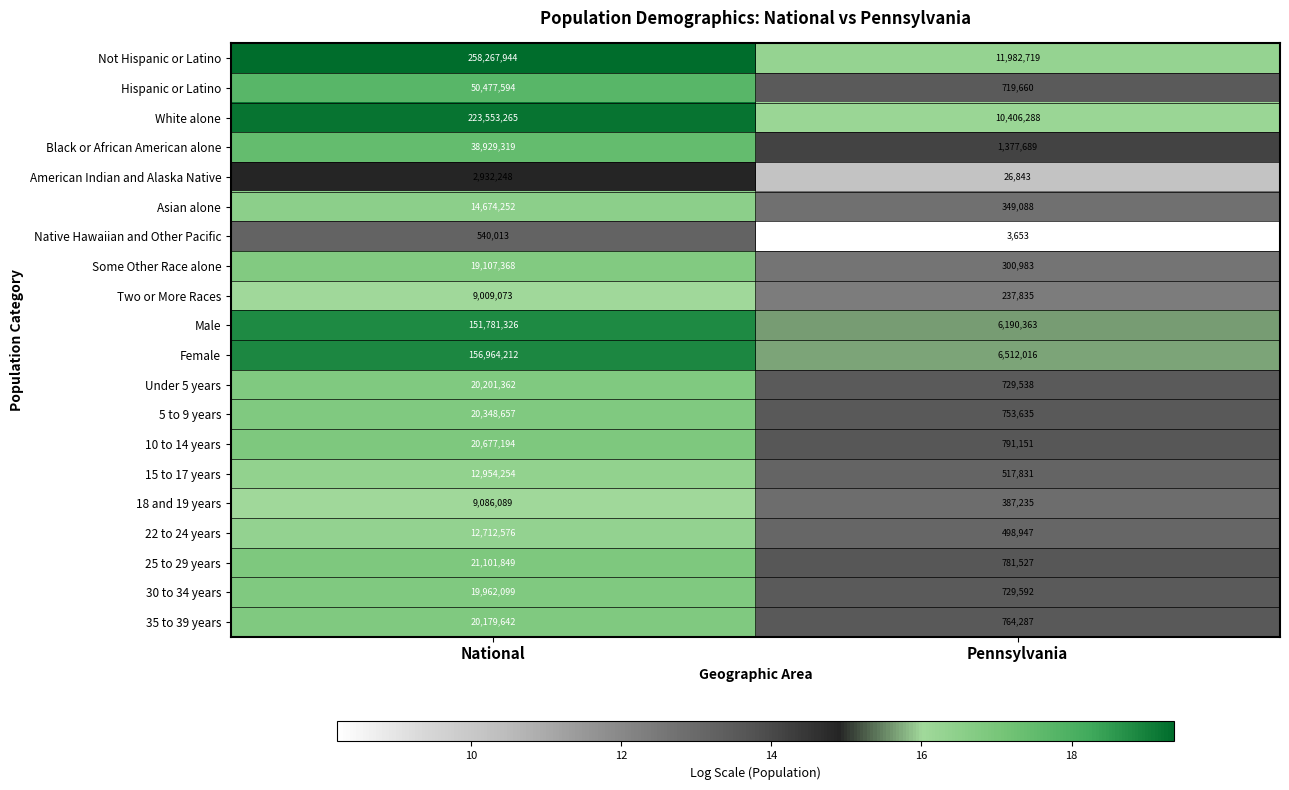

True or false: Not Hispanic or Latino has a value of 73311886 at National.

False